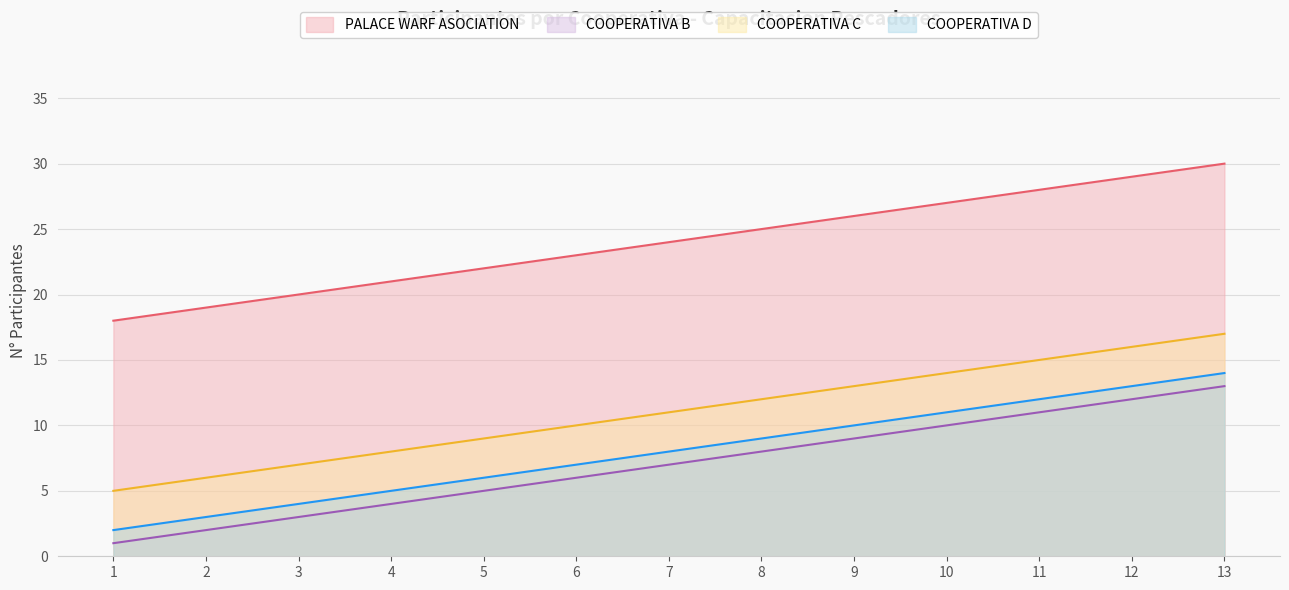

What is the spread (max minus min) of values at 6?

17